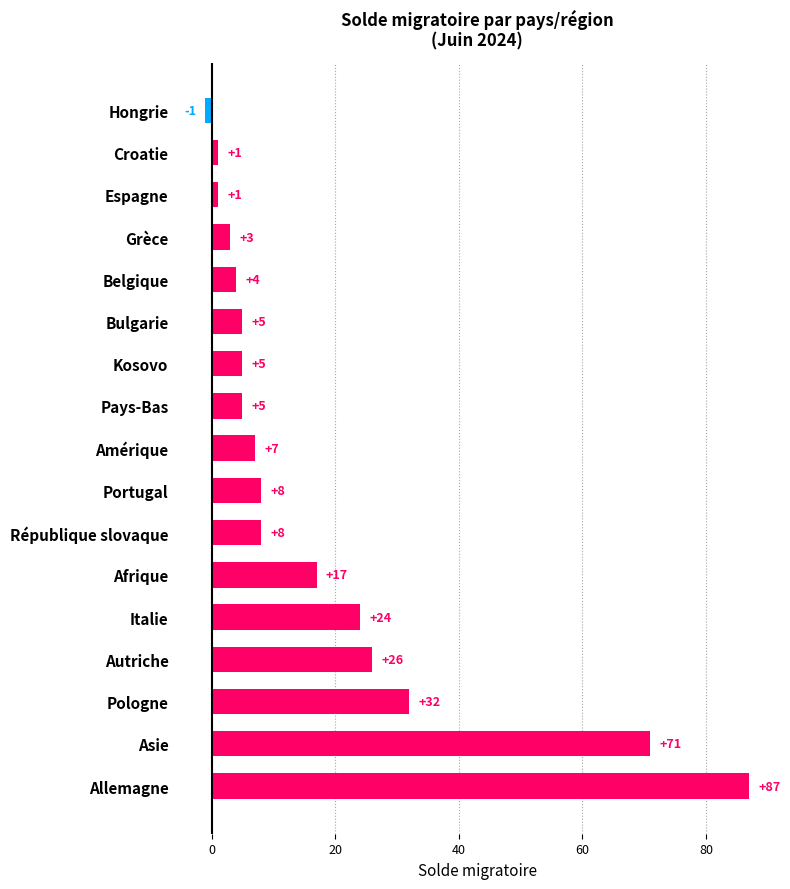

How many values are below zero?

1